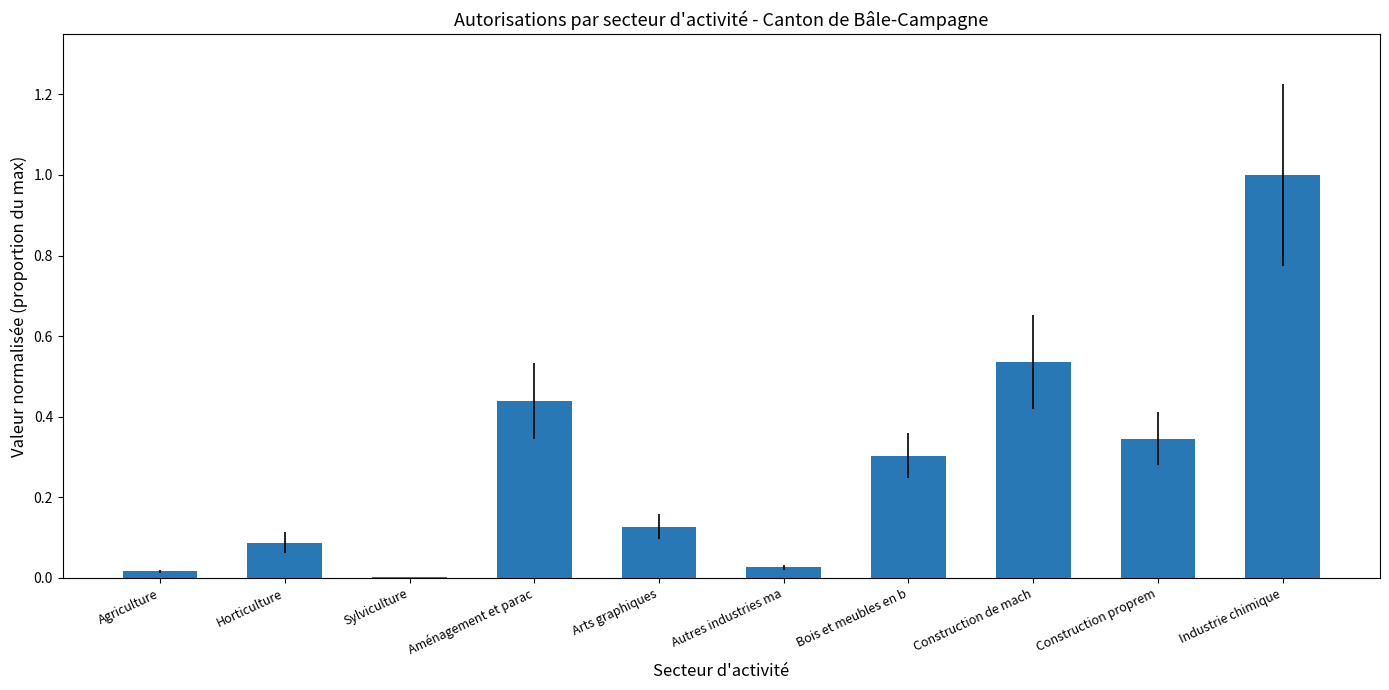

What is the sum of all values?

2.9